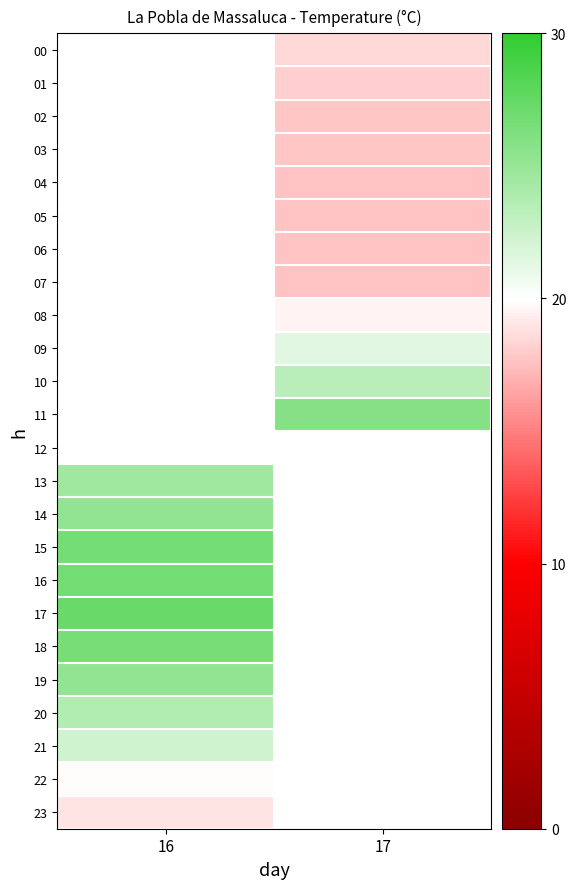

Count the number of data series in this chart.

24